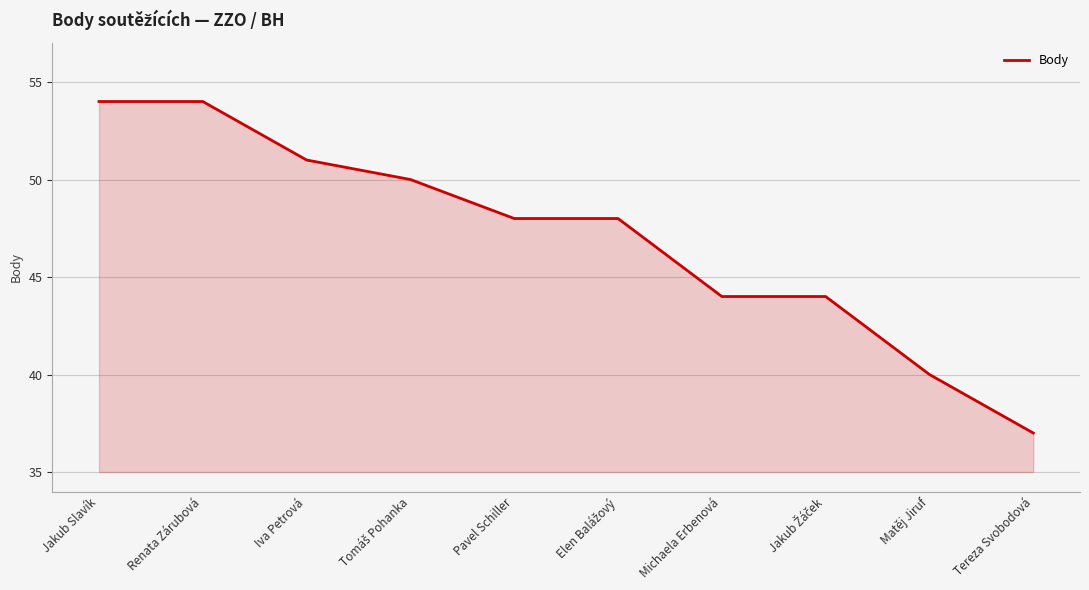

Read the value at Iva Petrová, to the nearest 5.

50